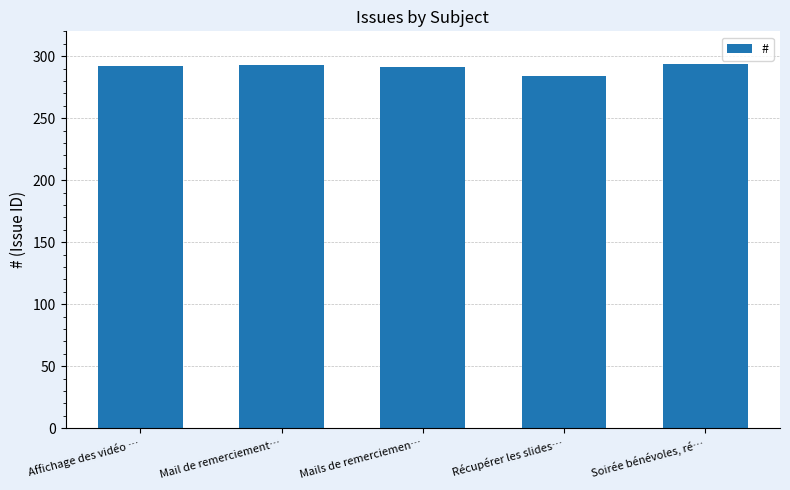

What is the average value?

291